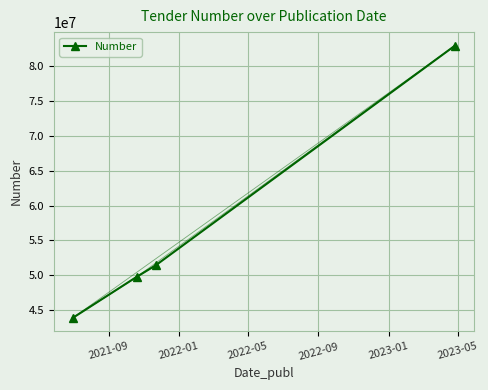

Reading left to right, extract all data points from this chart.

43906911	49784392	51431001	82910293